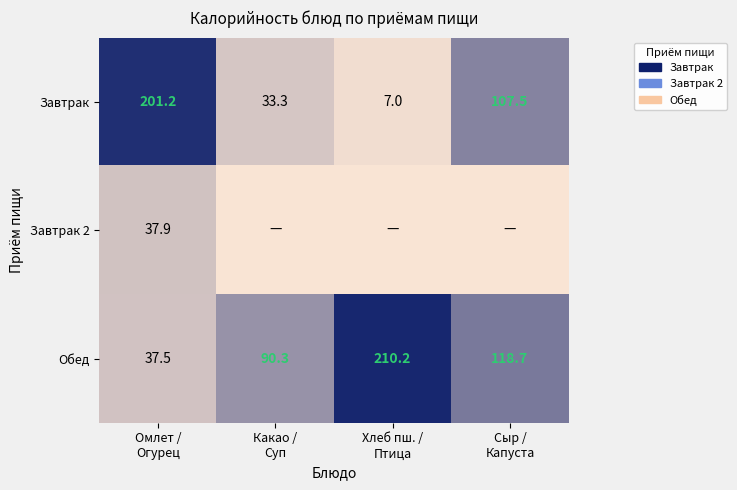

What is the highest value of the Обед series?

210.2